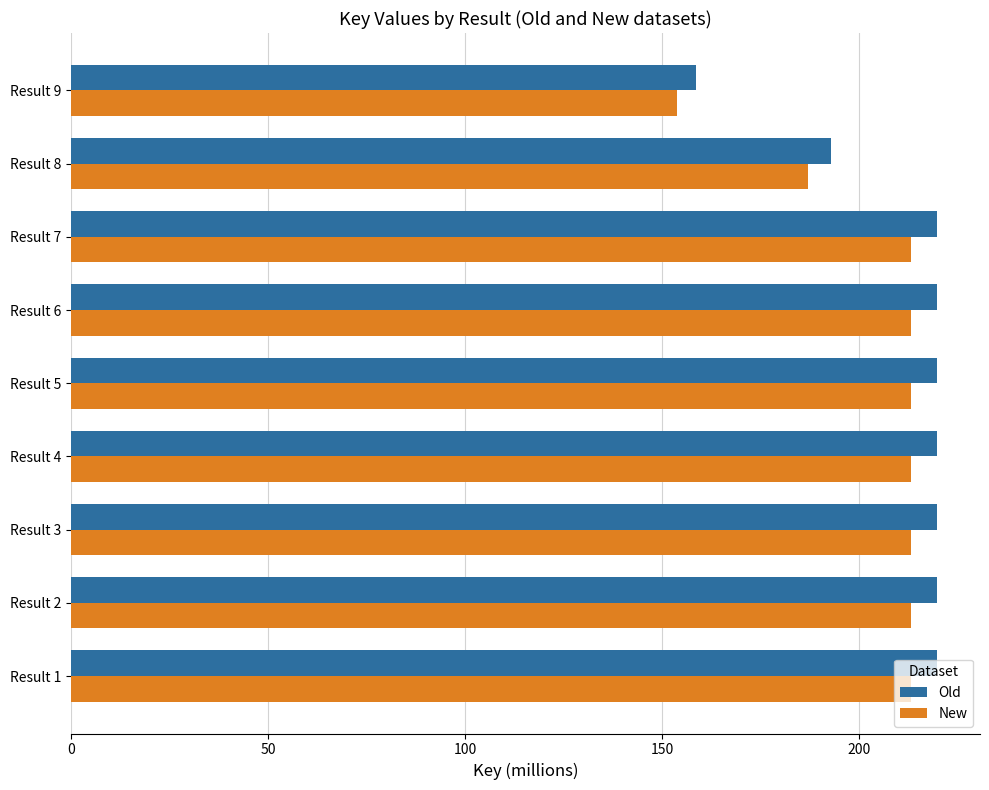

Is the value of Old at Result 3 greater than the value of New at Result 5?

Yes